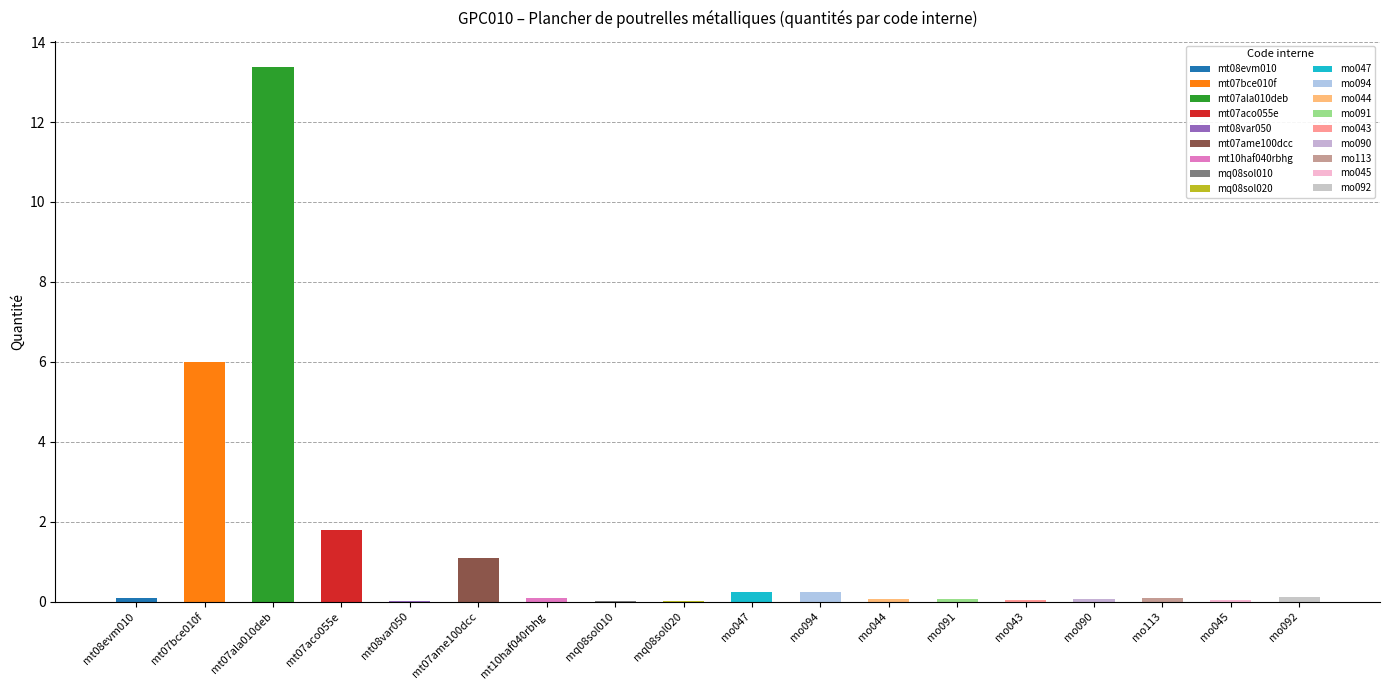

Reading right to left, what are all the values shown in this chart?

0.1	0.0	0.1	0.1	0.1	0.1	0.1	0.2	0.2	0.0	0.0	0.1	1.1	0.0	1.8	13.4	6.0	0.1